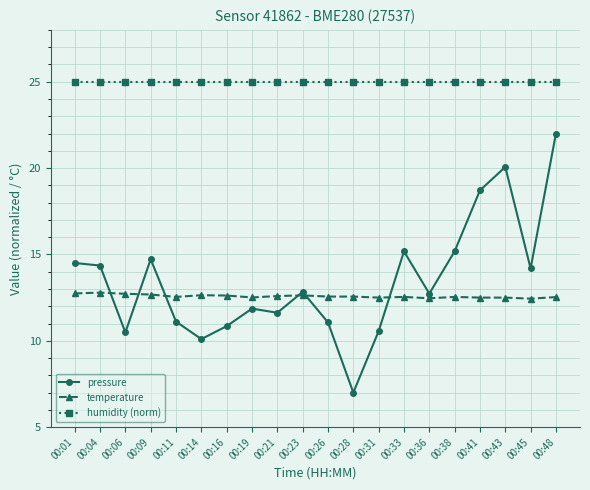

Rank the series at 00:11 from lowest to highest value.

pressure, temperature, humidity (norm)